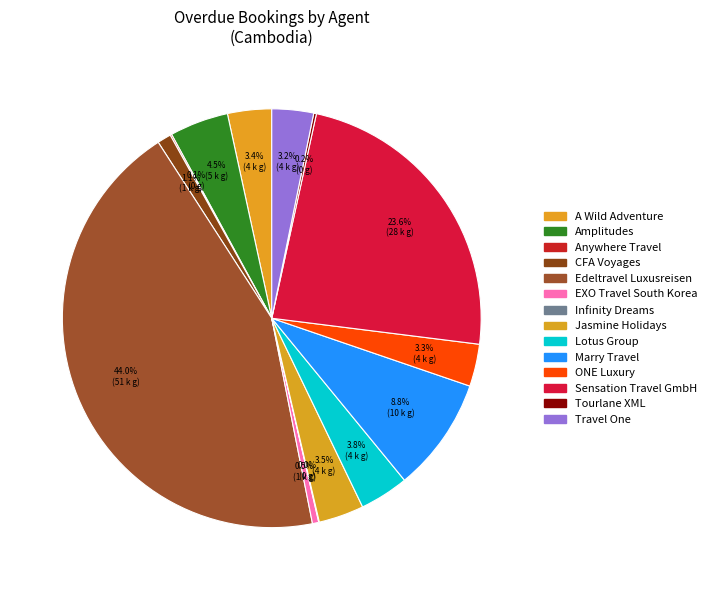

Is the sum of Lotus Group and Edeltravel Luxusreisen greater than half?

No